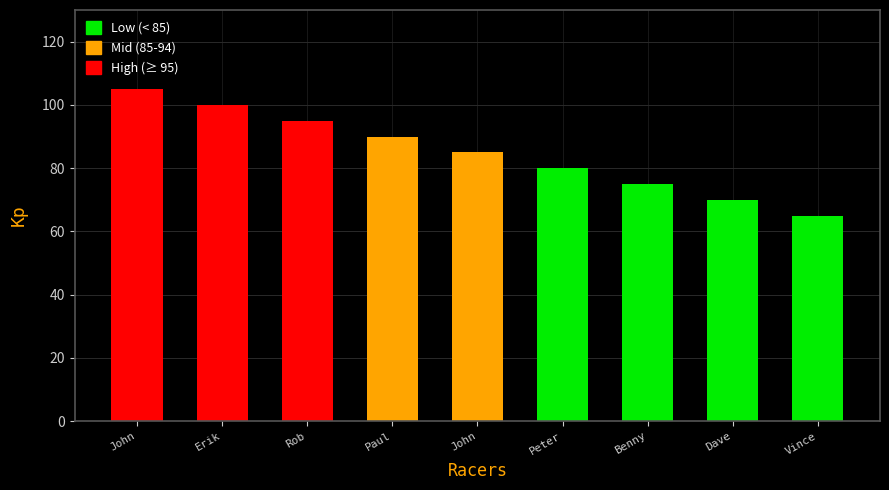

Are the bars horizontal?

No